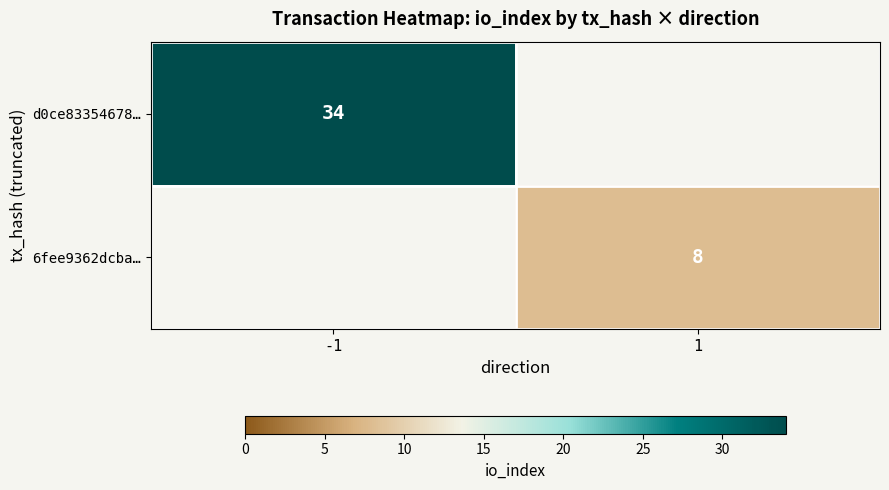

Is the value of 6fee9362dcba… at 1 greater than the value of d0ce83354678… at -1?

No